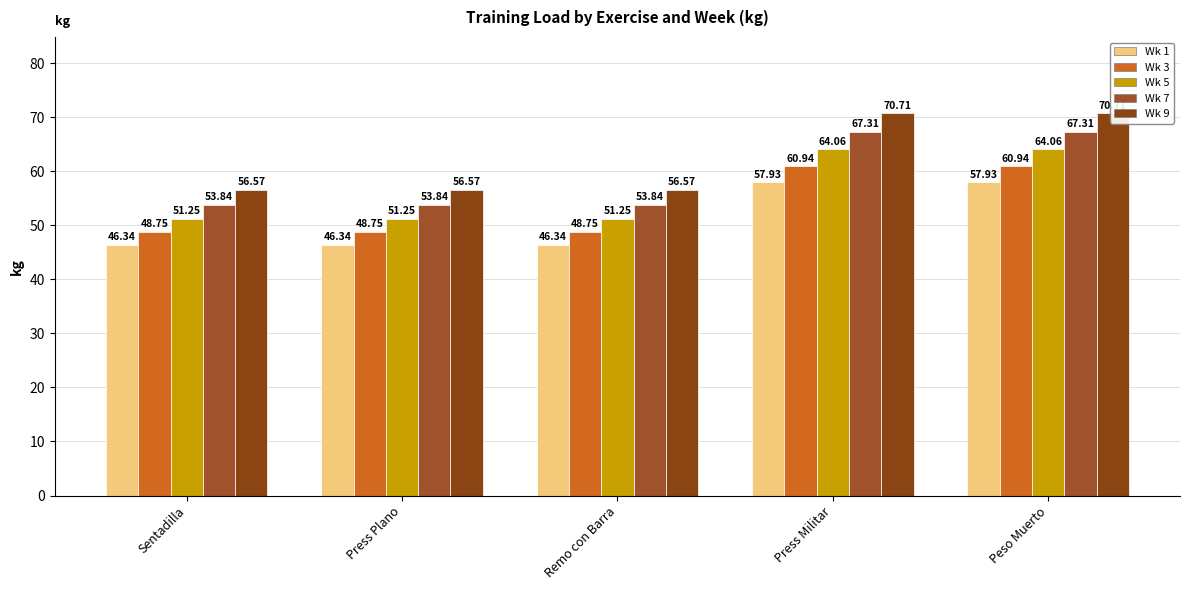

The value of Wk 3 at Press Militar is 15.4. True or false?

False